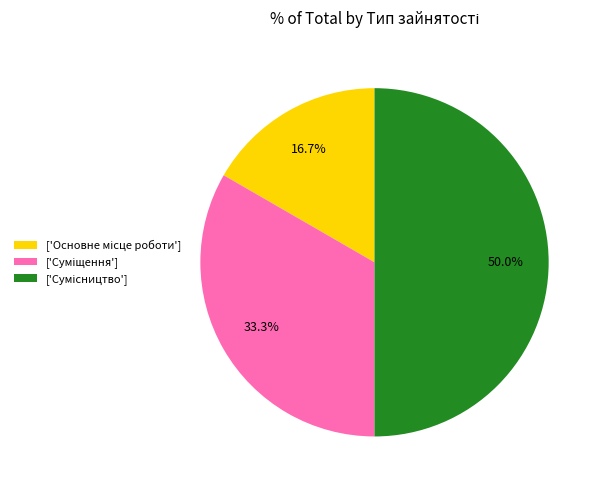

How many segments does this pie chart have?

3